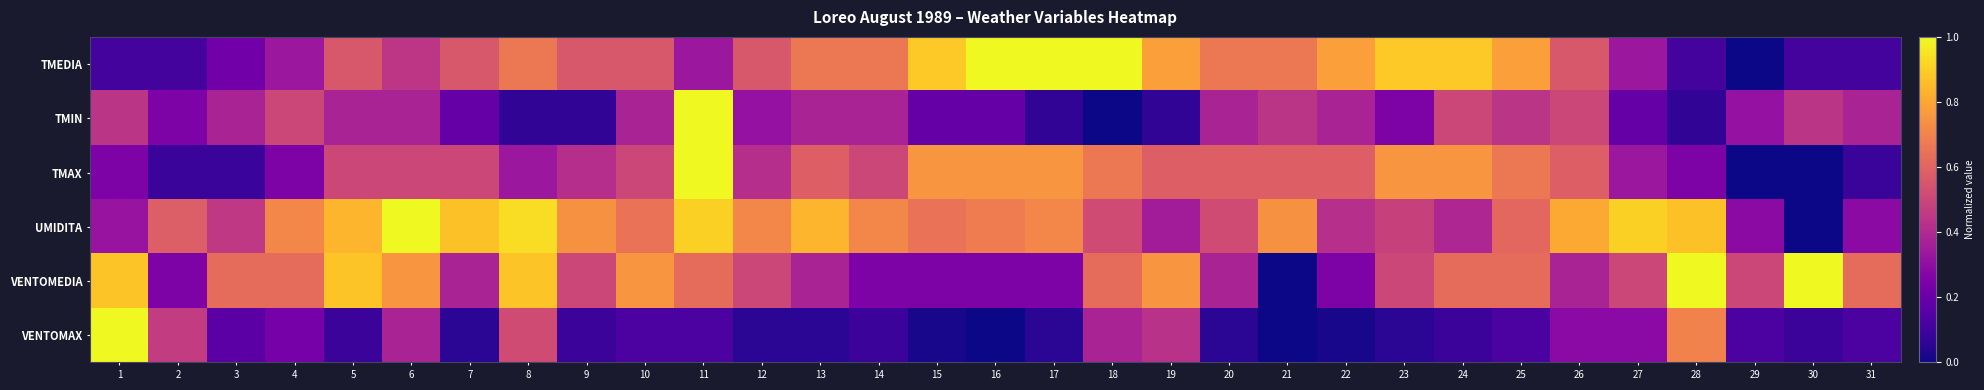

What is the spread (max minus min) of values at 11?

0.9